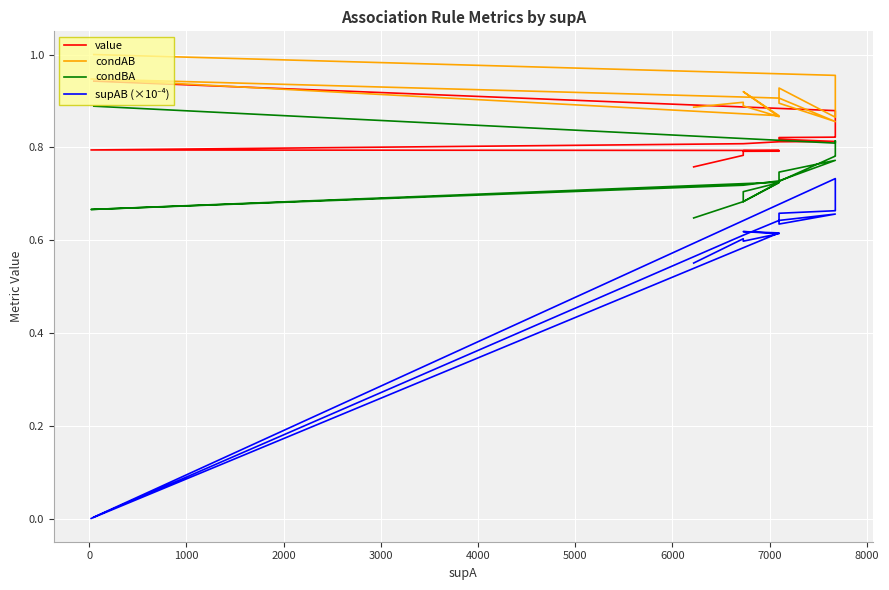

Reading right to left, extract all data points from this chart.

value: 0.8	0.8	0.8	0.8	0.8	0.8	0.8	0.8	0.8	0.8	0.8	0.8	0.8	0.8	0.8	0.8	0.8	0.9	0.9	0.9
condAB: 0.9	0.9	0.9	0.9	0.9	0.9	0.9	0.9	0.9	0.9	0.9	0.9	0.9	0.9	0.9	0.9	0.9	0.9	1.0	1.0
condBA: 0.6	0.7	0.7	0.7	0.7	0.7	0.7	0.7	0.7	0.7	0.7	0.7	0.8	0.7	0.7	0.8	0.8	0.8	0.8	0.9
supAB (×10⁻⁴): 0.6	0.6	0.6	0.6	0.6	0.6	0.6	0.0	0.0	0.0	0.6	0.6	0.7	0.6	0.7	0.7	0.7	0.7	0.7	0.0